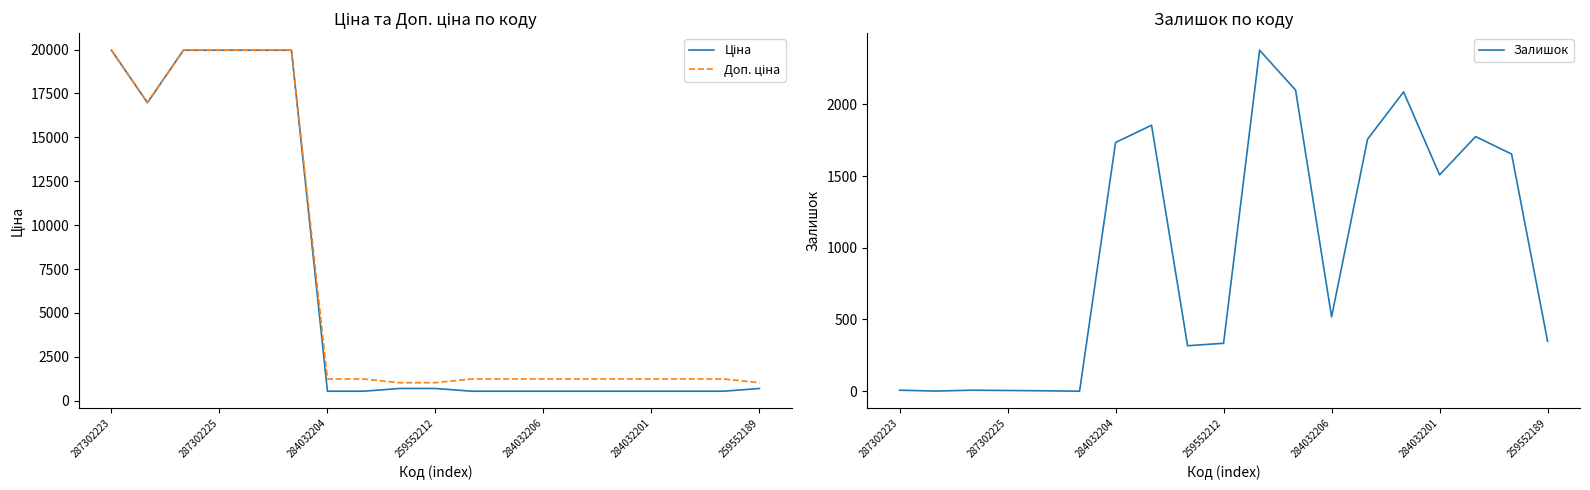

At which label is Залишок closest to 1188?

284032201